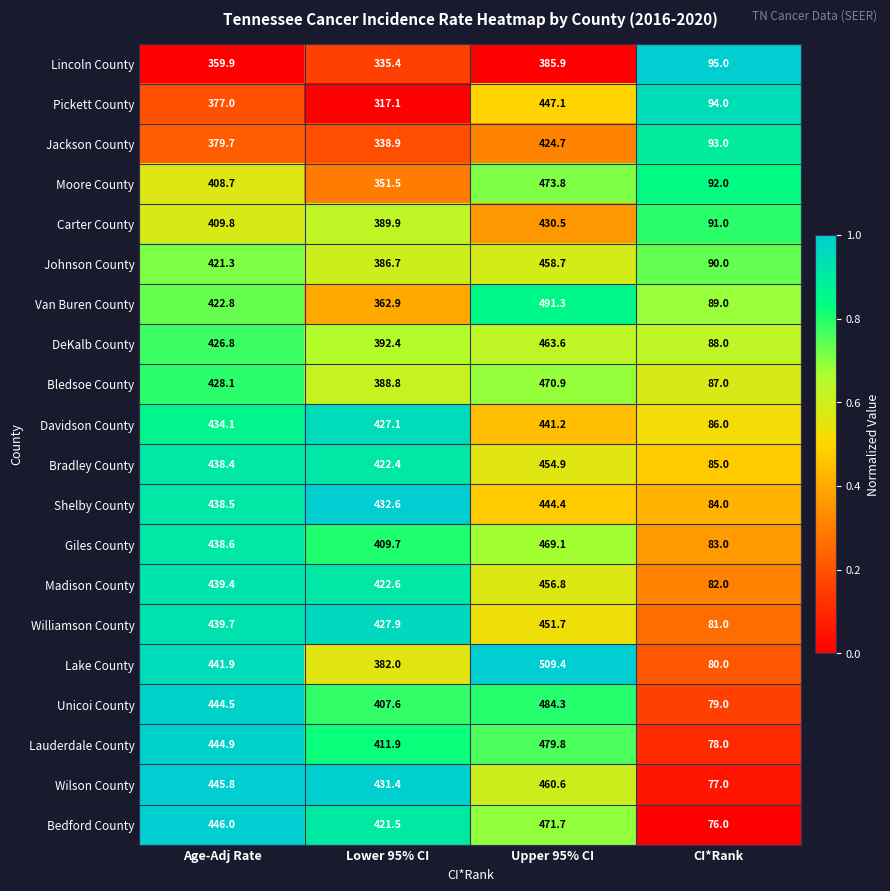

Is it true that Shelby County equals 432.6 at Lower 95% CI?

True